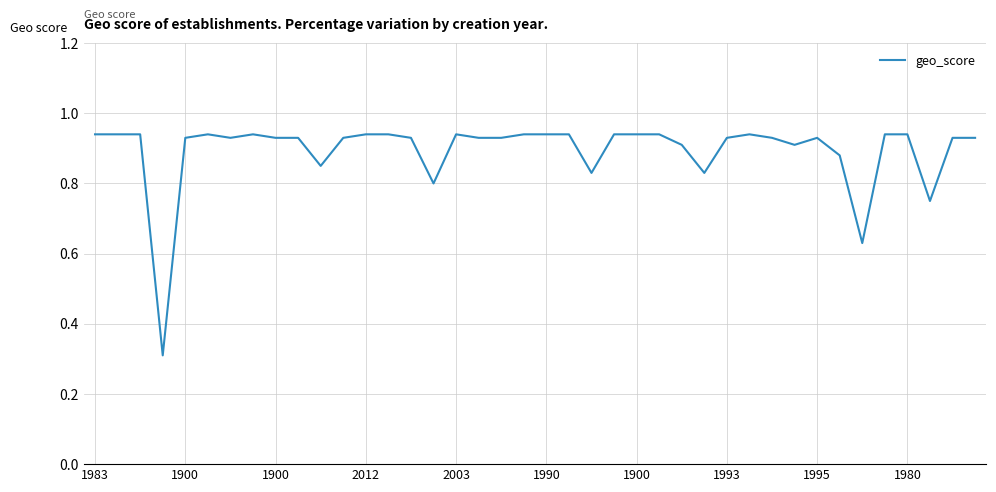

How many lines are shown in the chart?

1